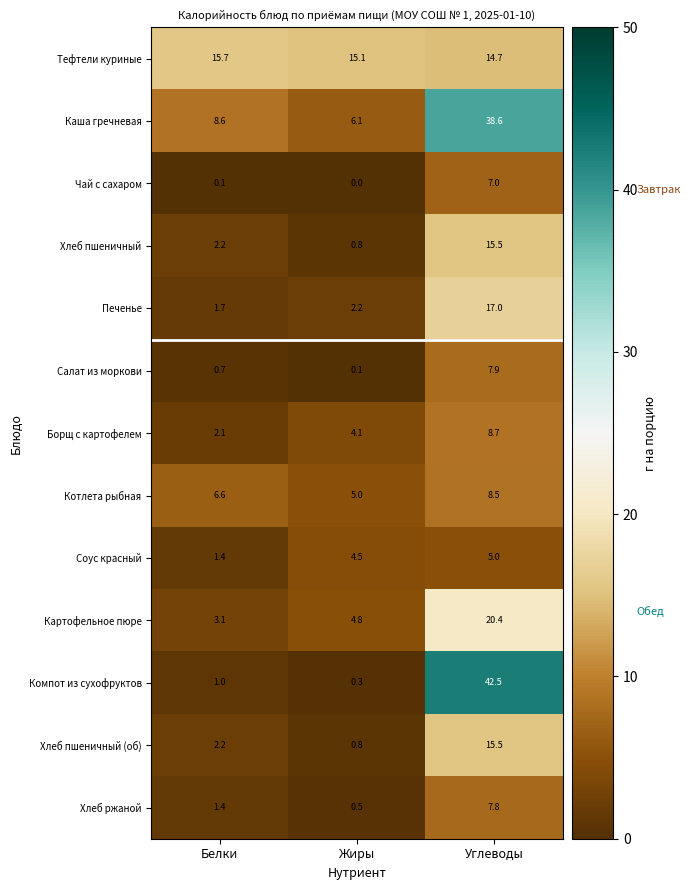

Where is Салат из моркови nearest to the value 4?

Белки